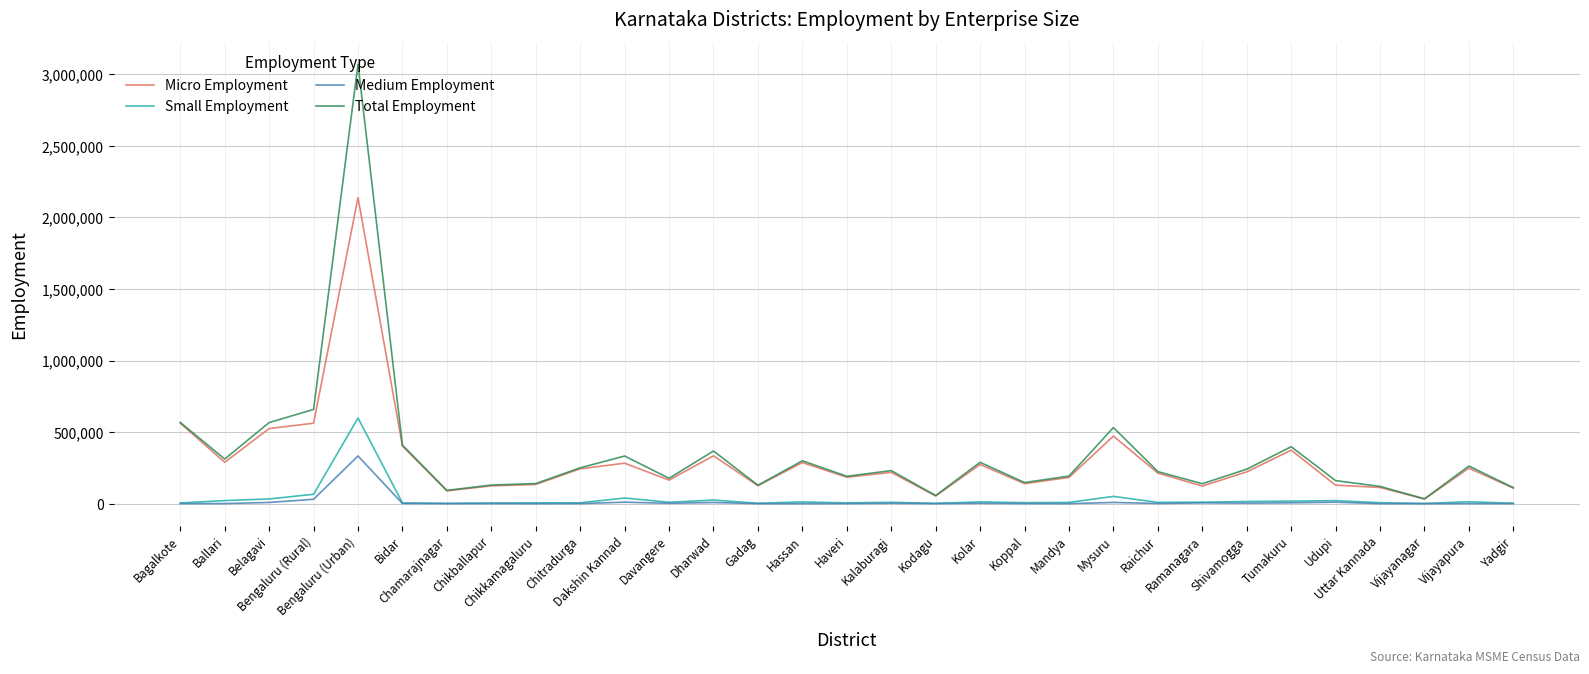

Is this an area chart (filled region under the line)?

No